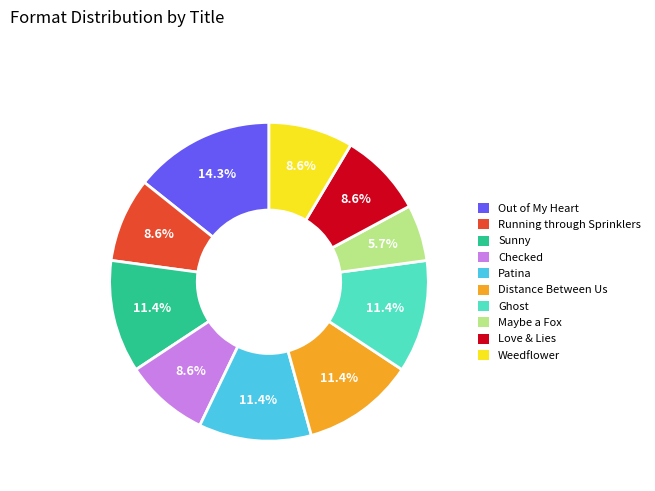

Do Weedflower and Love & Lies together represent more than half of the pie?

No